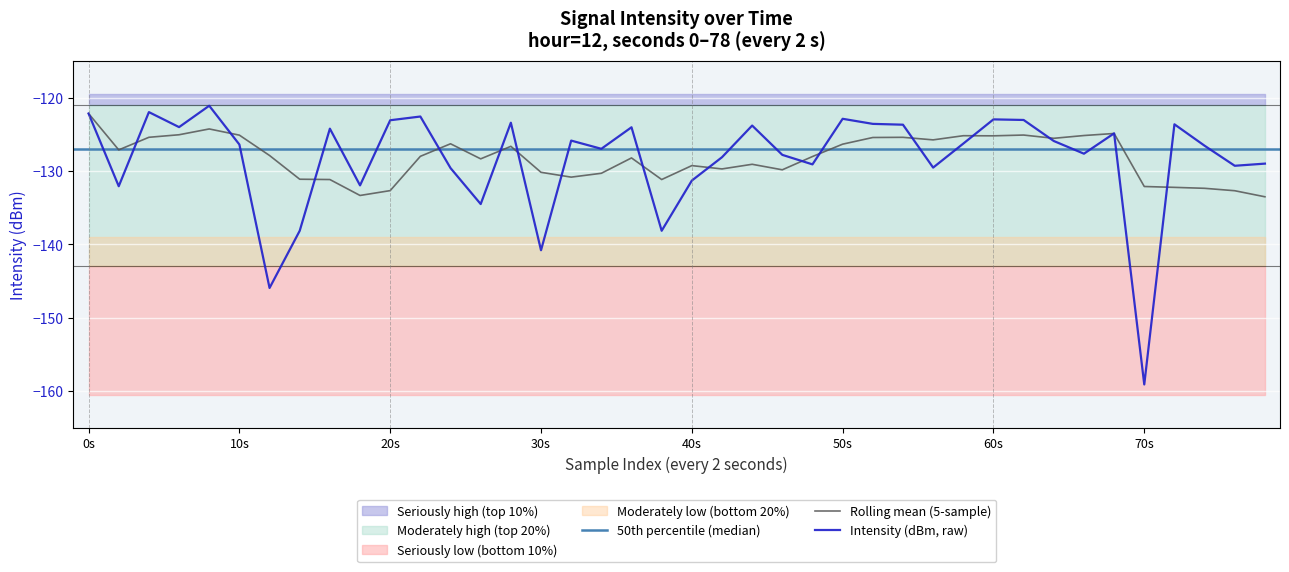

What is the change in value from 22 to 31?

+0.8